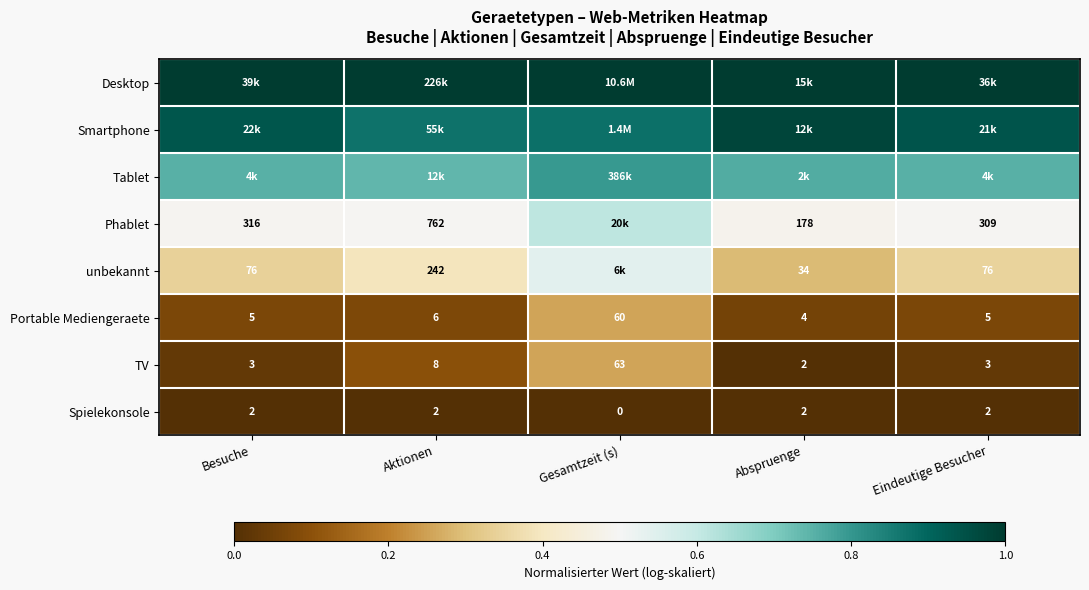

At which label does TV reach its minimum?

Abspruenge